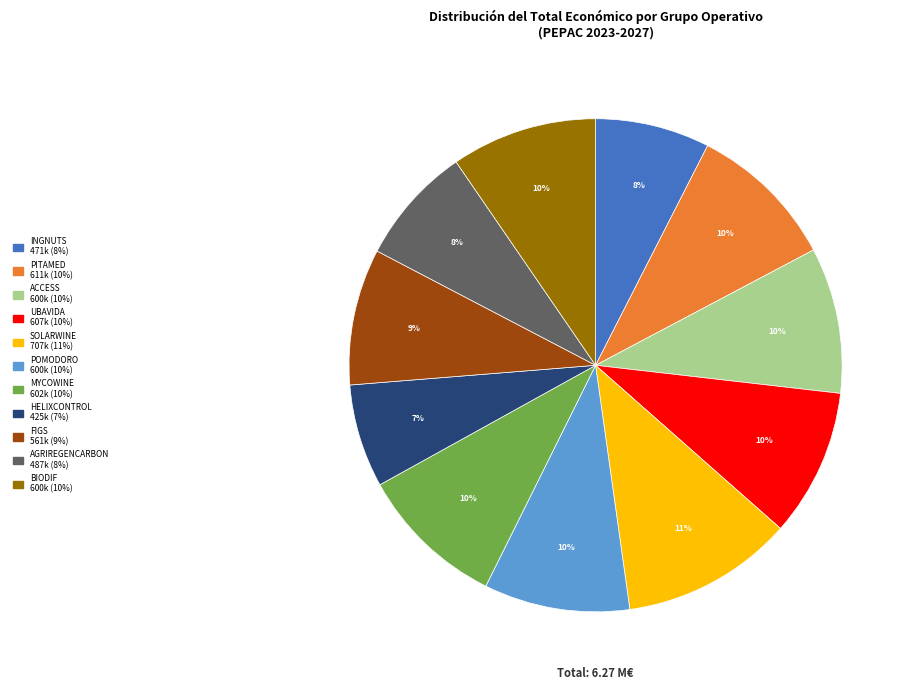

To the nearest percent, what is the average slice percentage?

9%